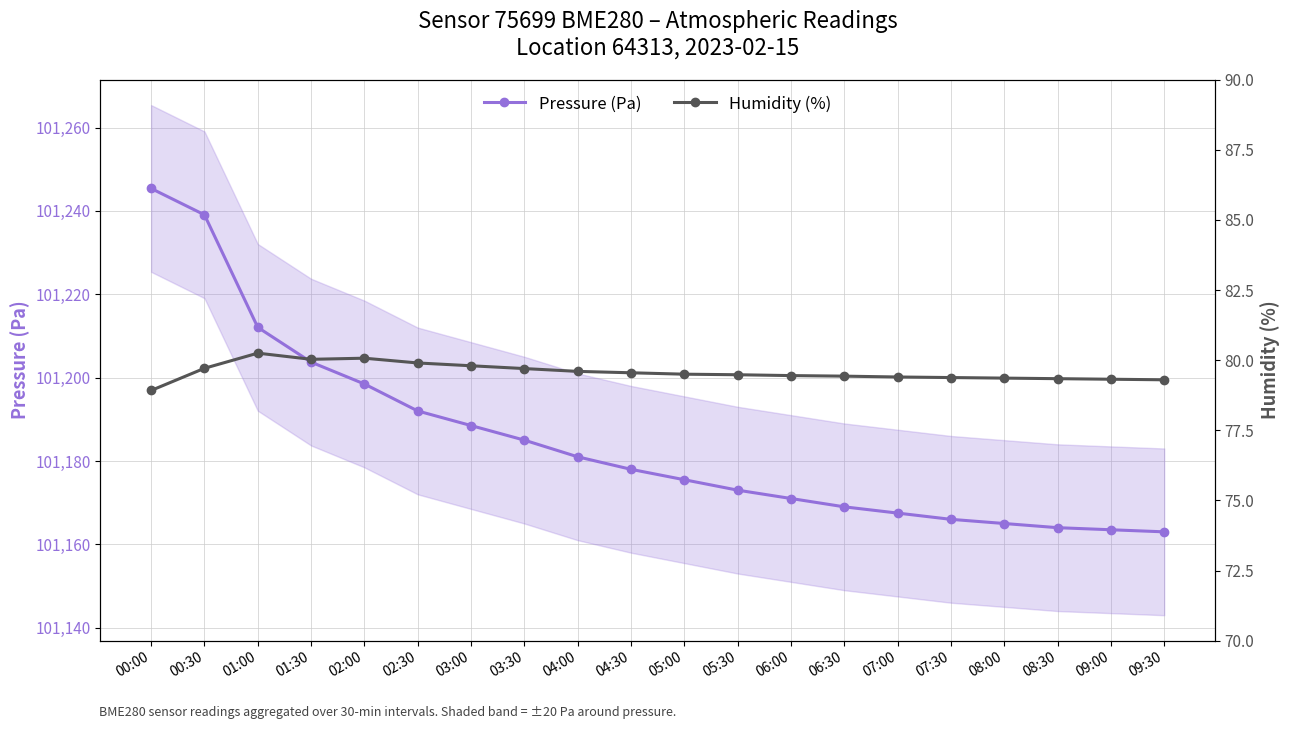

The value of Pressure (Pa) at 05:00 is 101175.5. True or false?

True